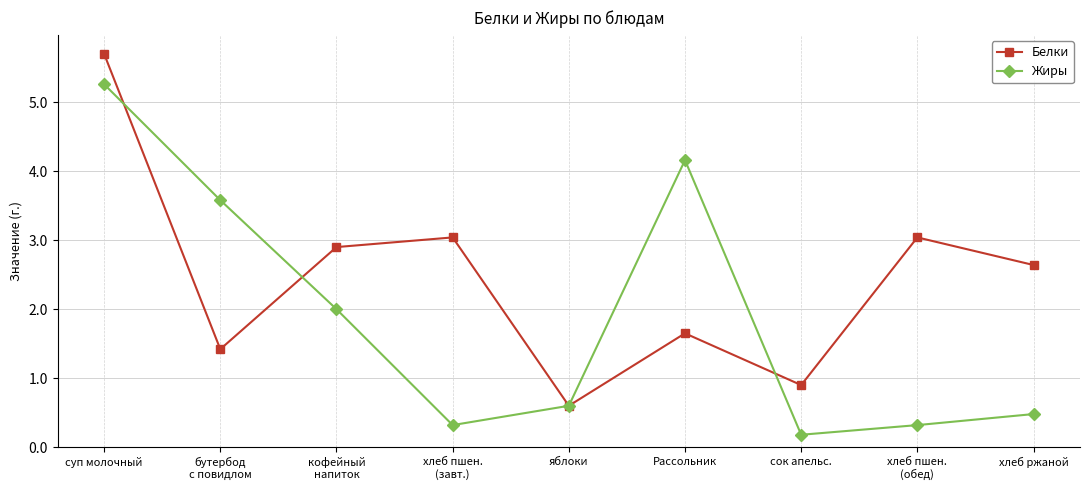

Which series changed the most between яблоки and хлеб ржаной?

Белки